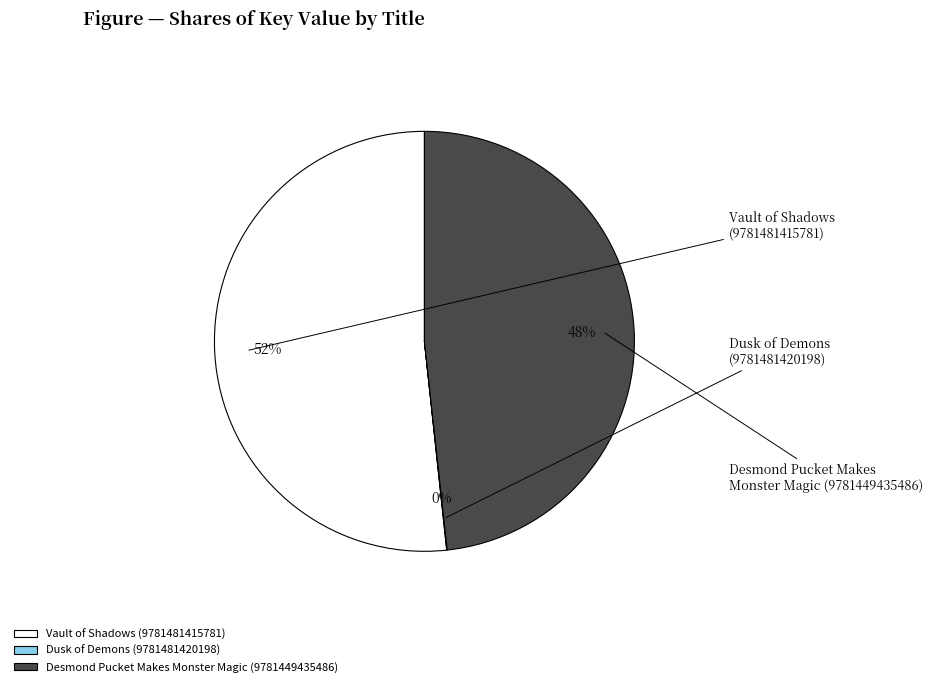

Rank the categories by value from highest to lowest.

Vault of Shadows
(9781481415781), Desmond Pucket Makes
Monster Magic (9781449435486), Dusk of Demons
(9781481420198)